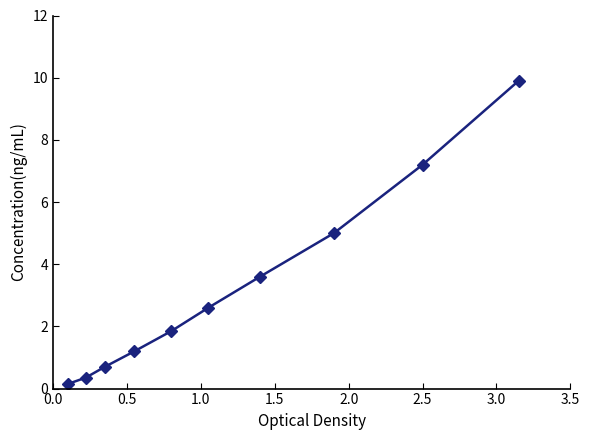

What is the average value?

3.3